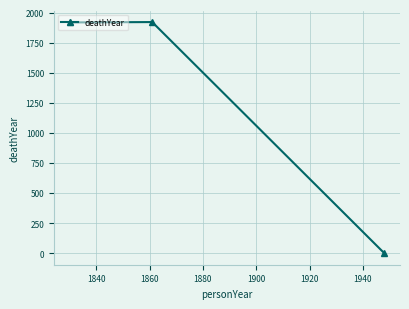

What is the difference between the maximum and minimum values?

1921